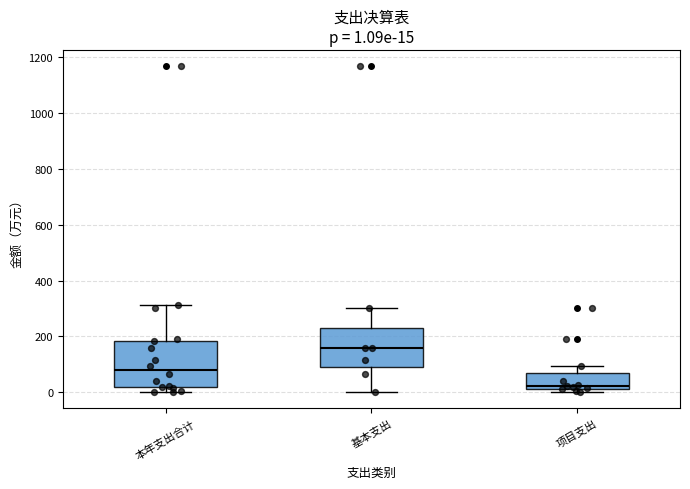

Comparing the boxes themselves (not the whiskers), which one is the tallest?

本年支出合计